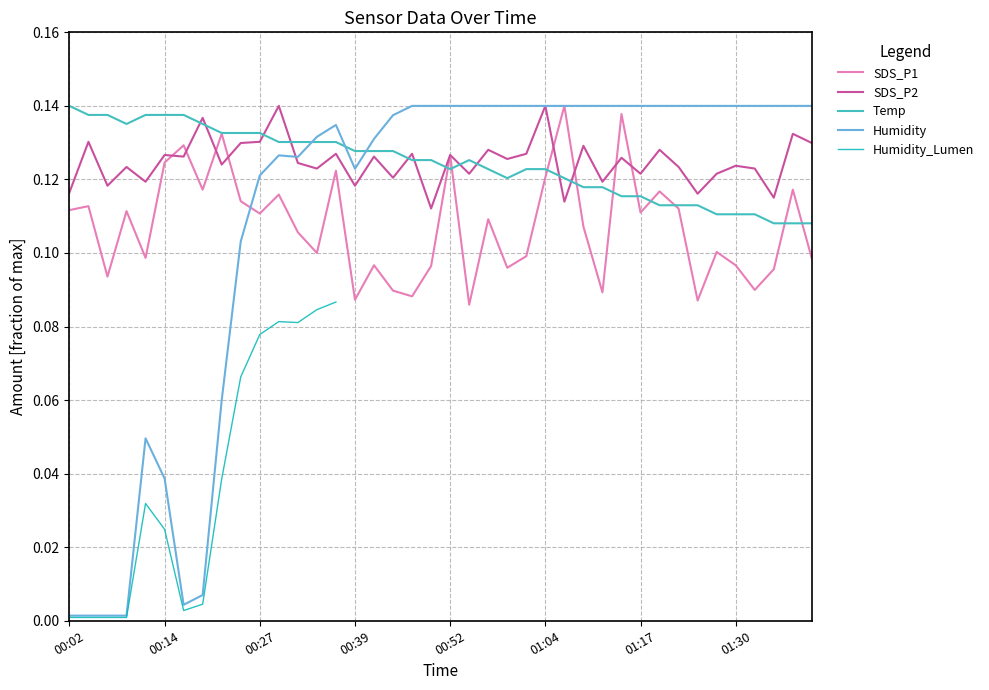

The value of SDS_P2 at 01:07 is 0.1. True or false?

True